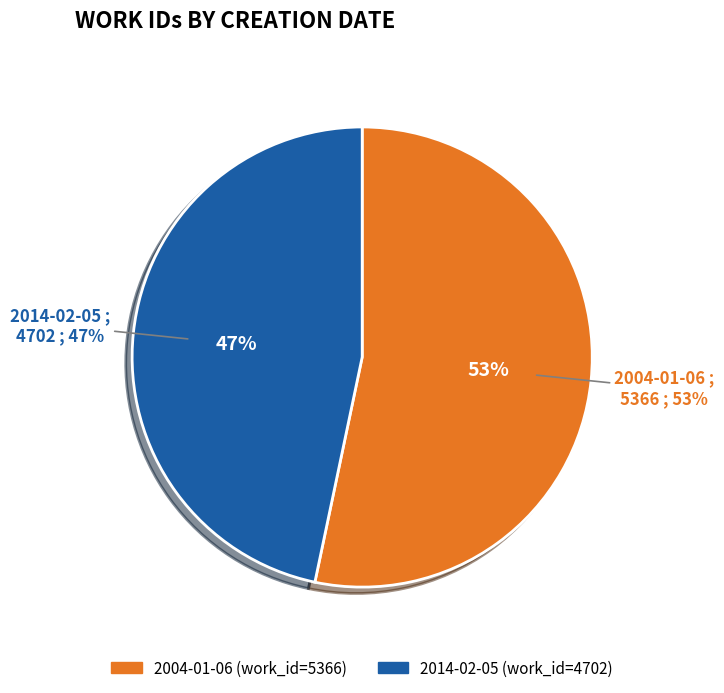

True or false: 2014-02-05 accounts for 47% of the total.

True